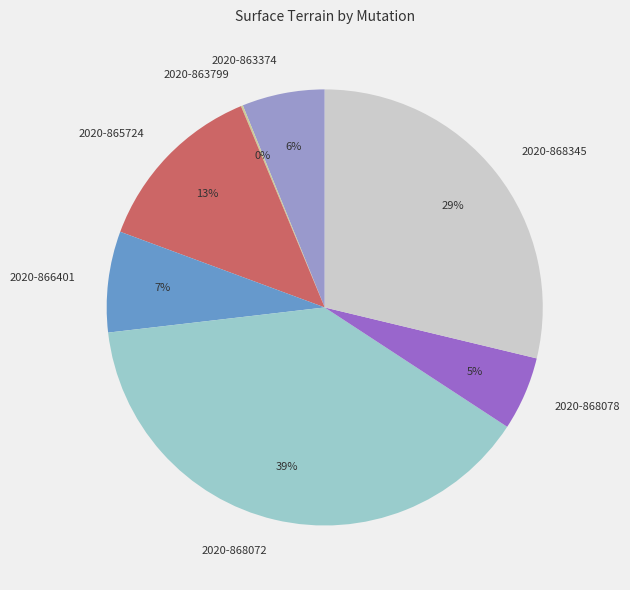

What percentage is the 2020-868078 slice, to the nearest percent?

5%